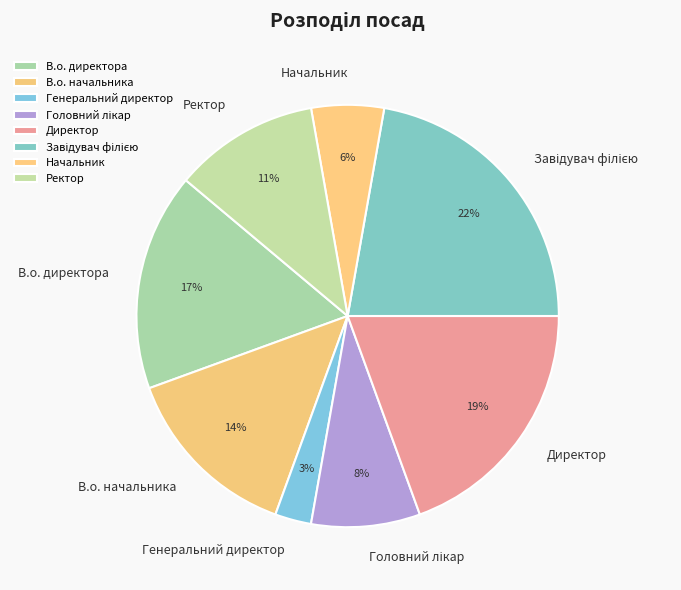

How many slices are in this pie chart?

8